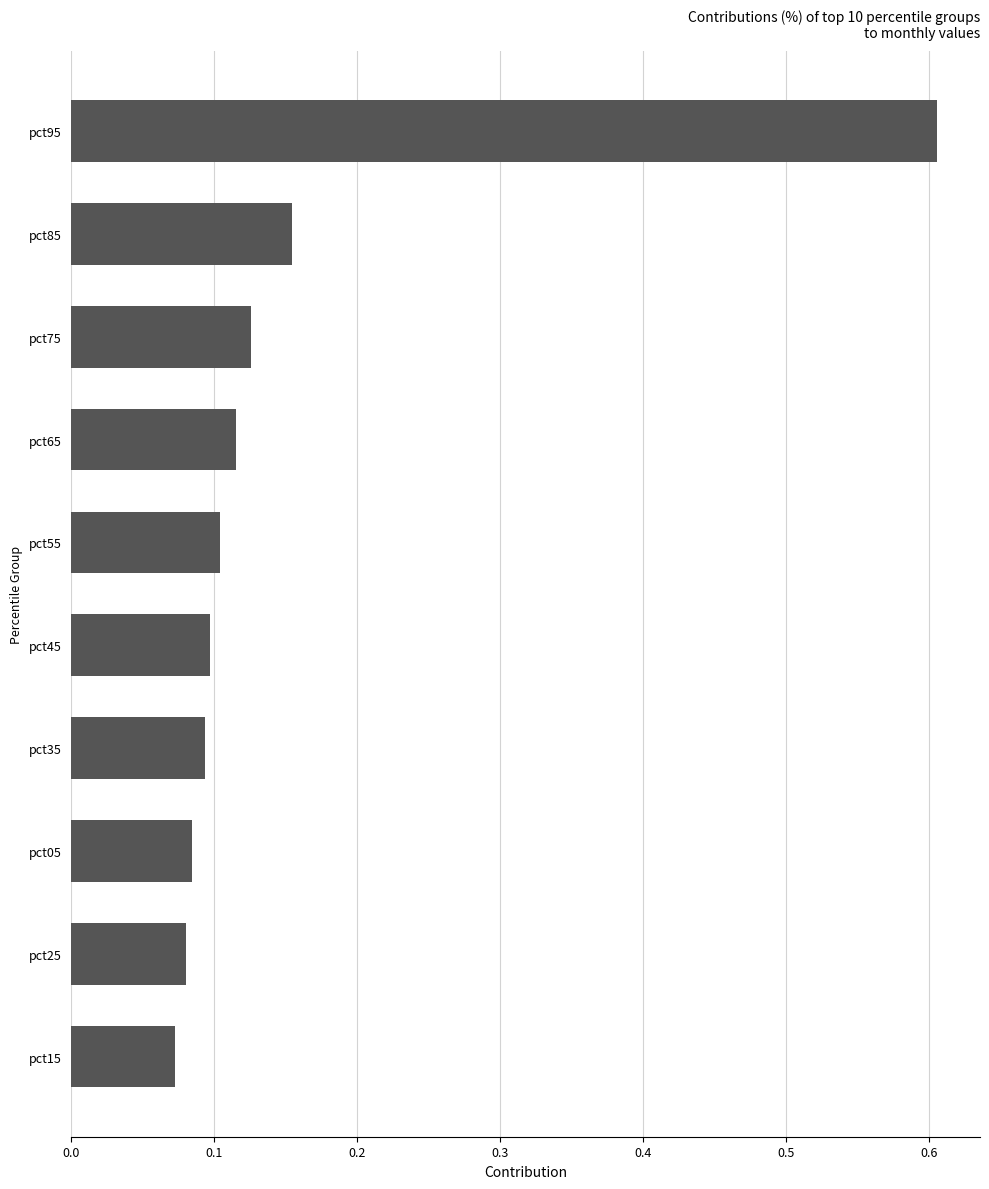

How many bars are there in total?

10